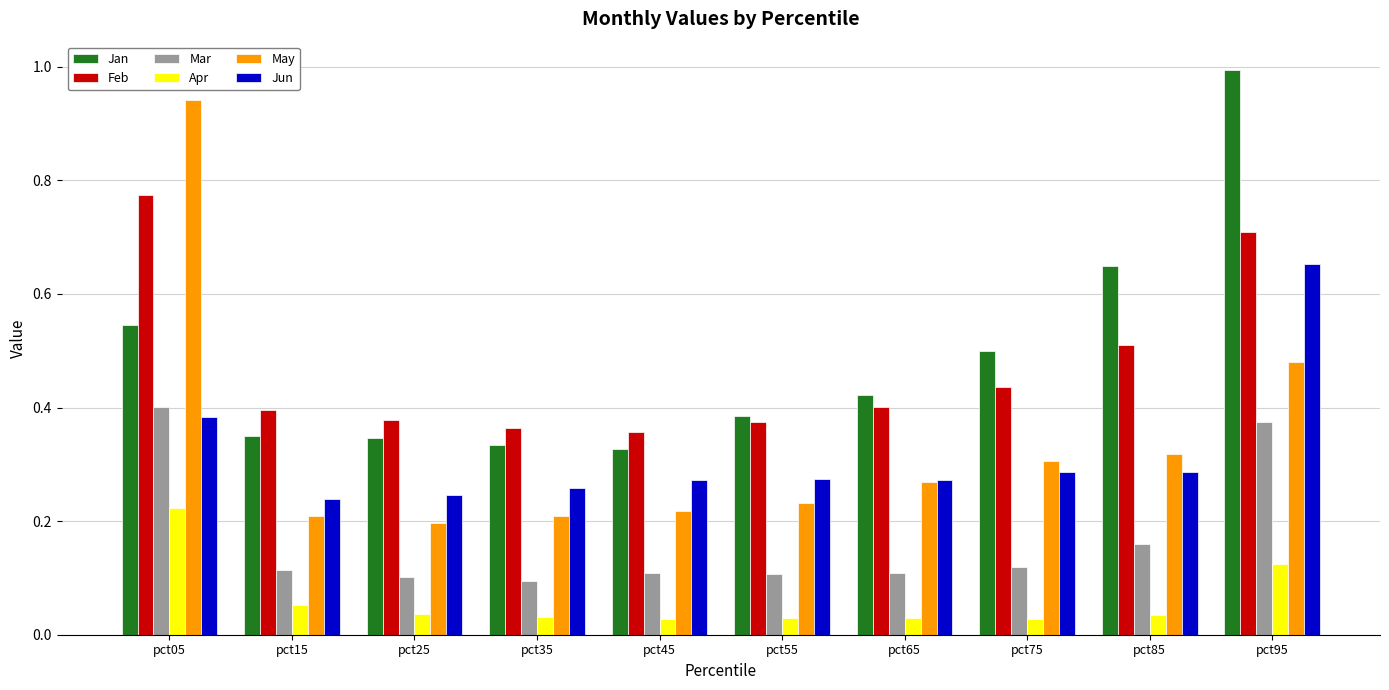

True or false: Jun has a value of 0.3 at pct75.

True